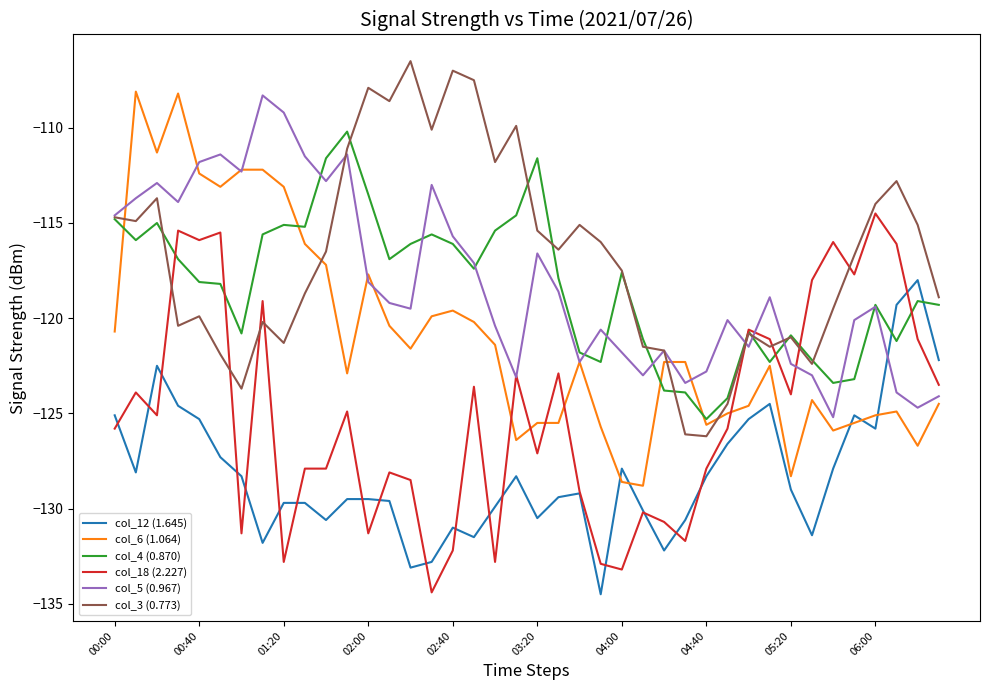

True or false: col_12 (1.645) and col_5 (0.967) cross at least once.

True